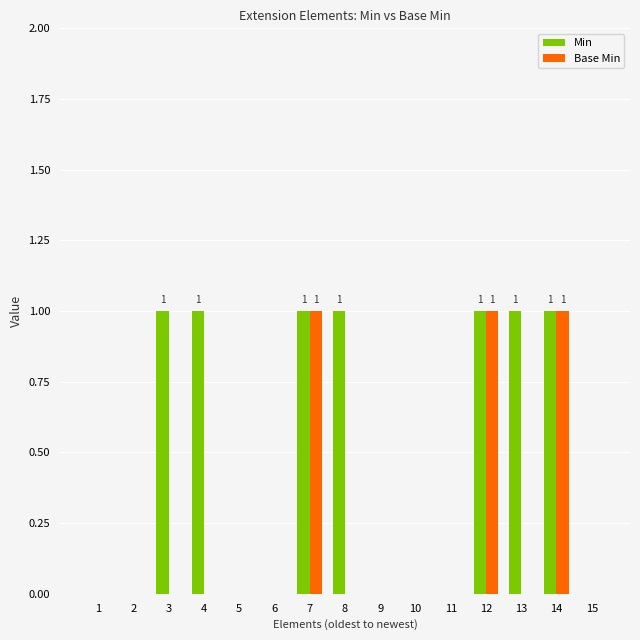

True or false: Min has a value of 0 at 10.

True